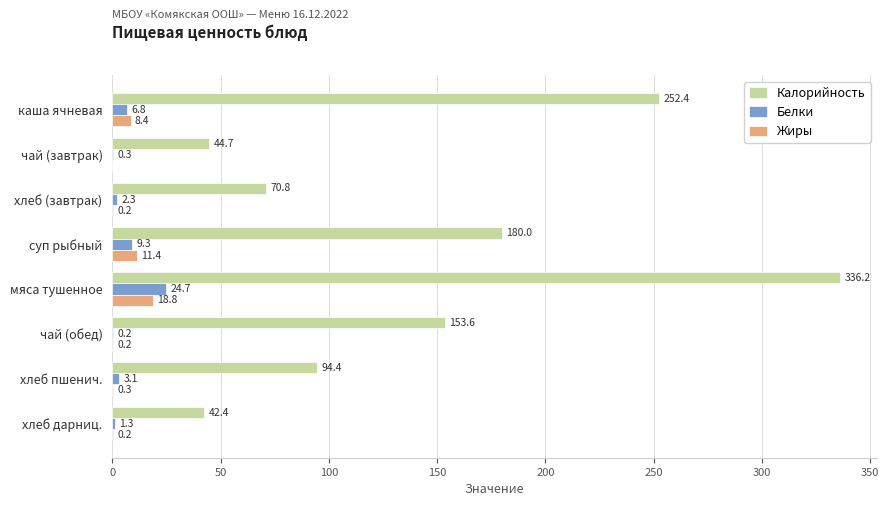

What is the total value across all series at чай (завтрак)?

45.0